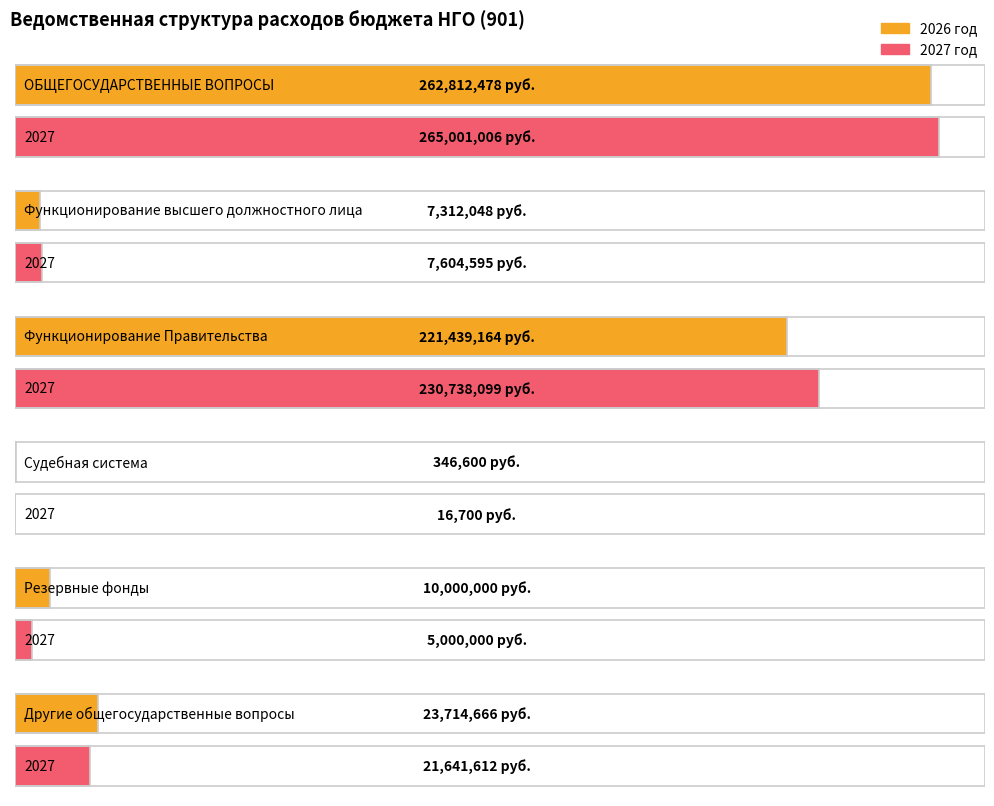

What is the label of the 2nd point from the right?

Резервные
фонды